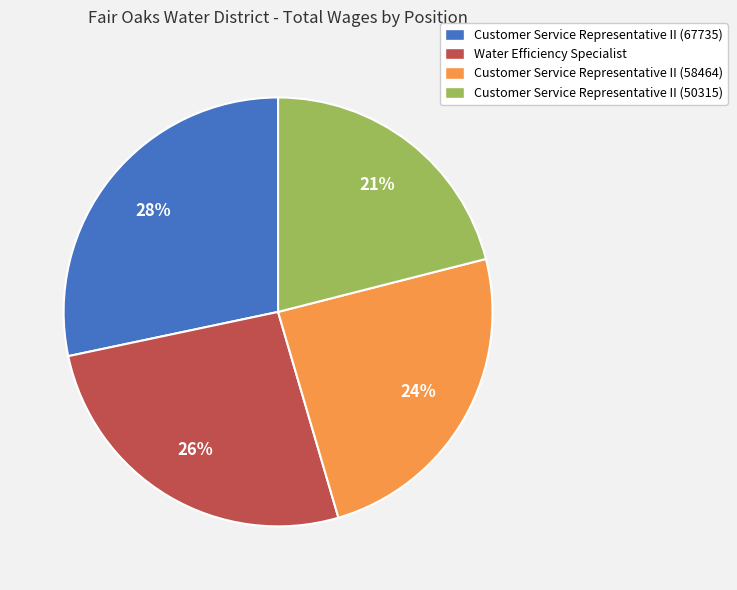

To the nearest percent, what portion does Customer Service Representative II (50315) represent?

21%